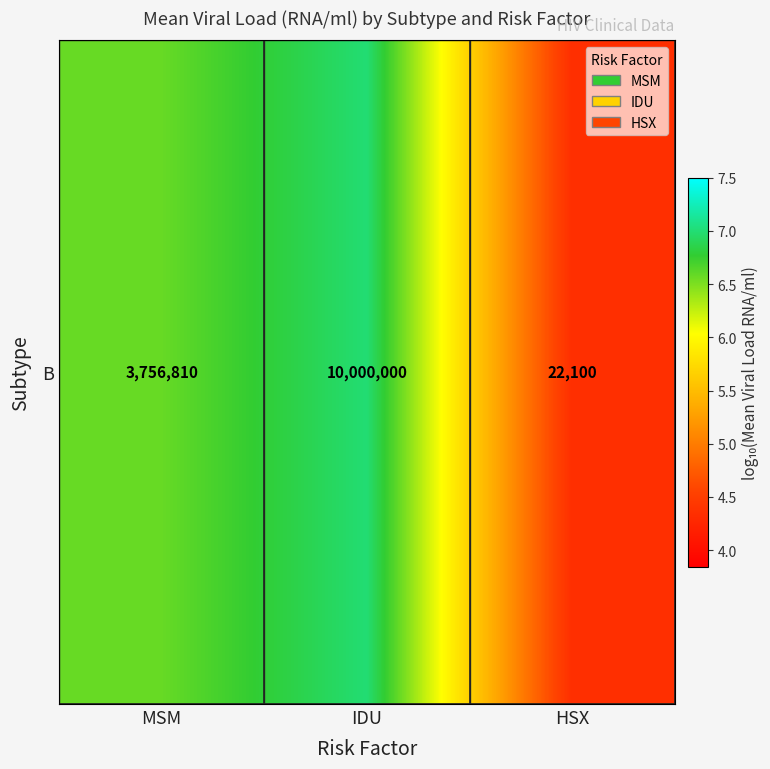

Where is the data nearest to the value 5?

HSX